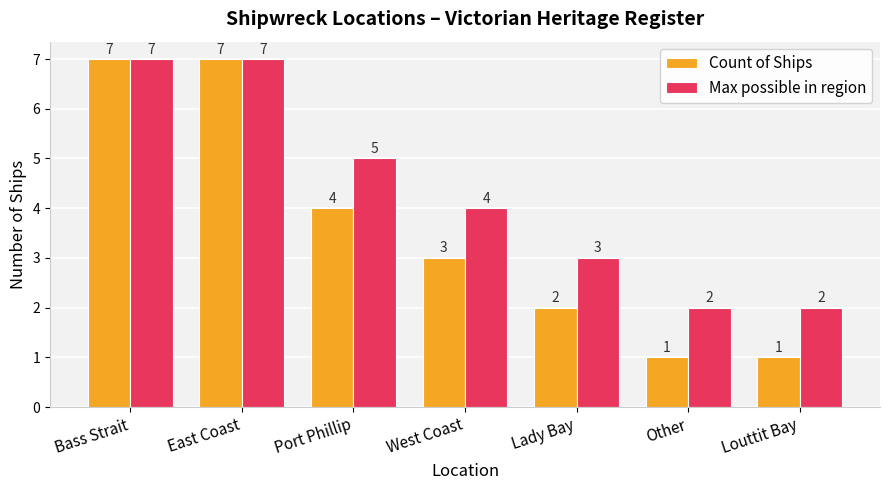

What are all the series names shown in the legend?

Count of Ships, Max possible in region